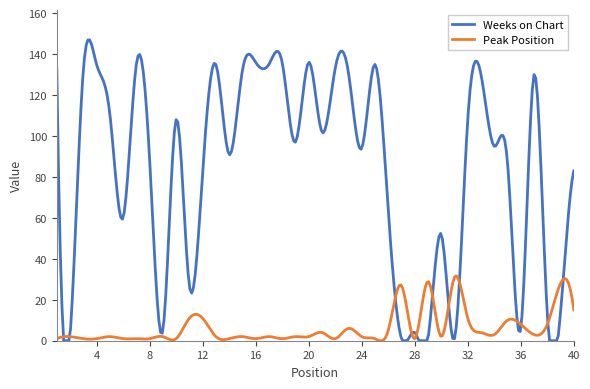

What is the difference between the second highest and minimum values in the Peak Position series?

31.0